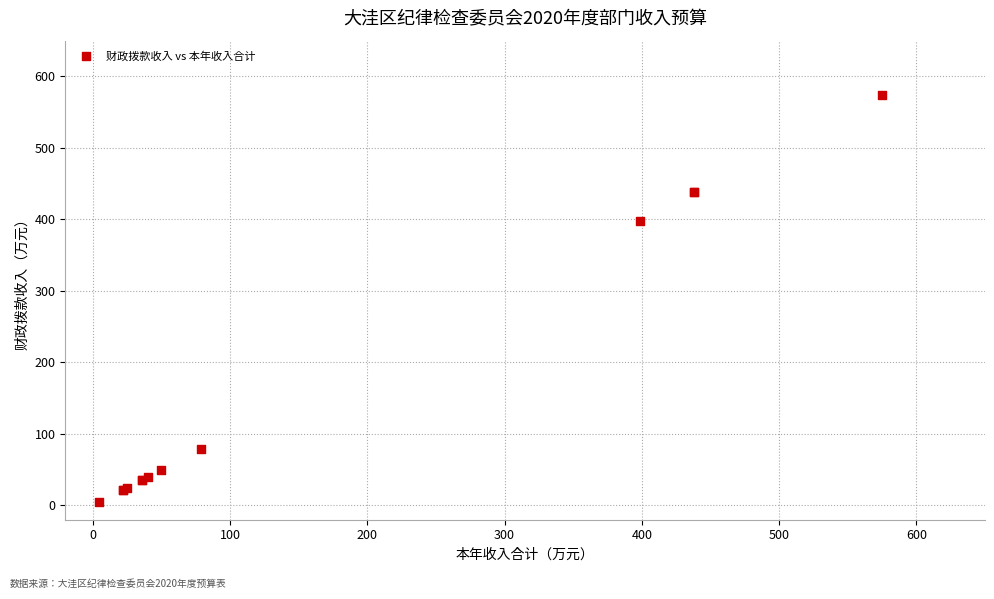

What Y value in the scatter plot is closest to 289?

398.4